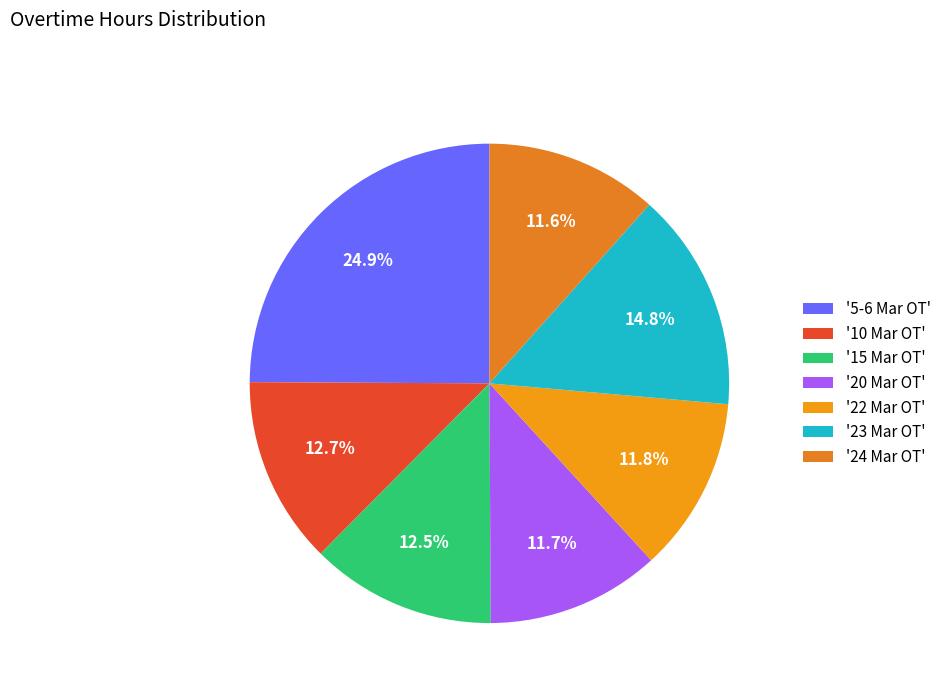

Which slice is the largest?

'5-6 Mar OT'